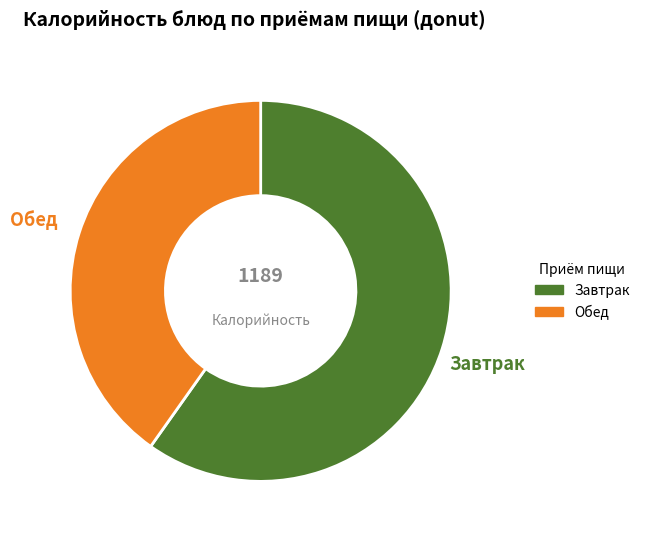

Which slice is the smallest?

Обед